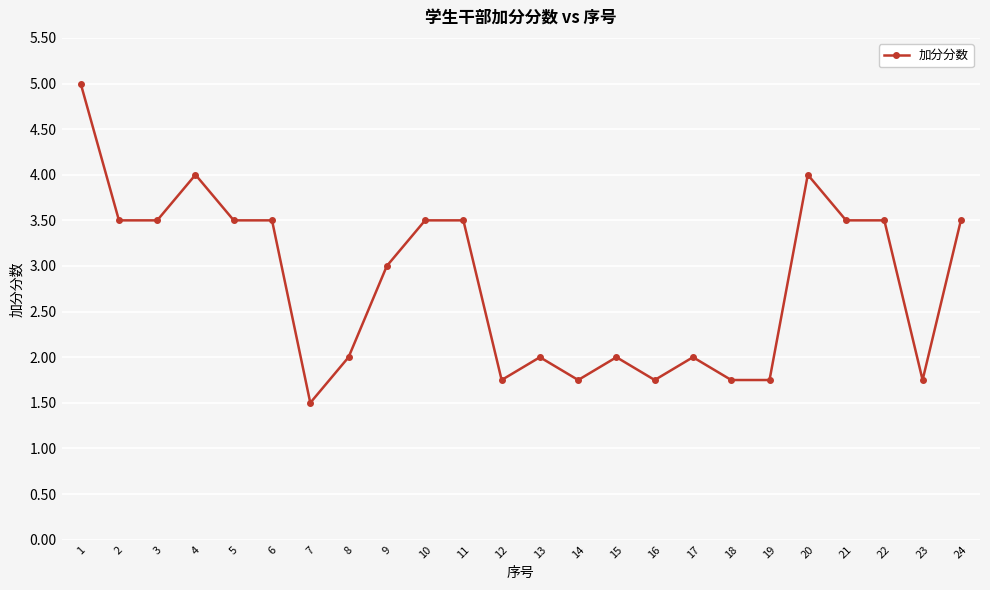

Is it true that the value at 16 is 2.4?

False